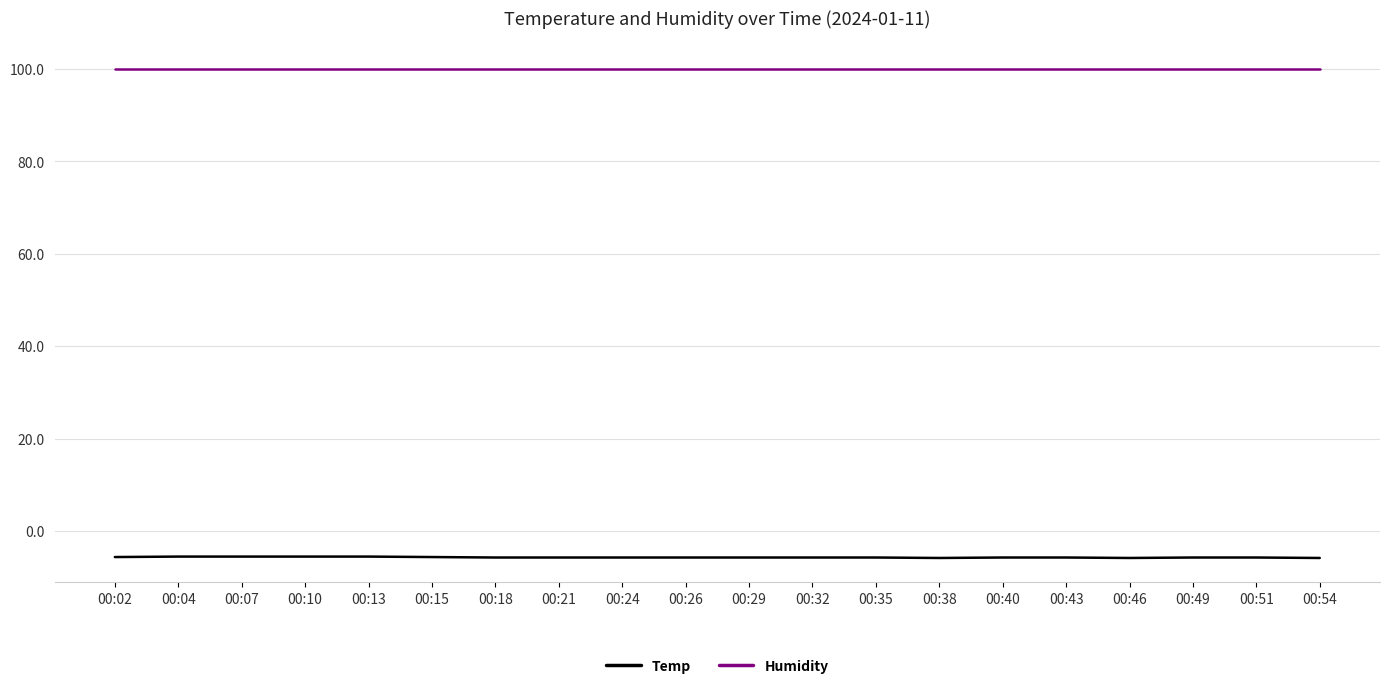

What is the sum of all Humidity values?

1998.0